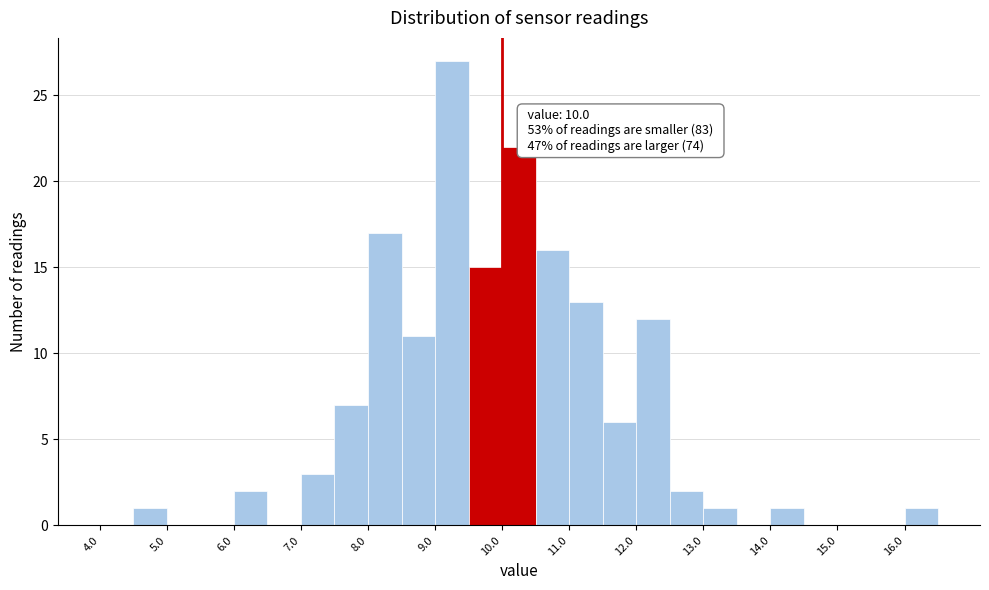

Over which range of the x-axis is the bar tallest?

9.0 to 9.5